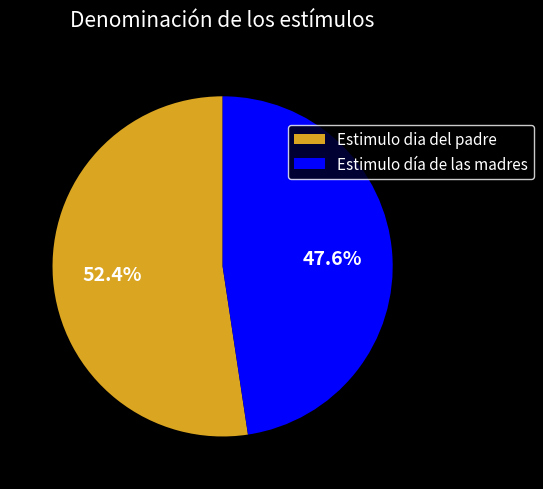

Is there any slice that represents more than half of the pie?

Yes